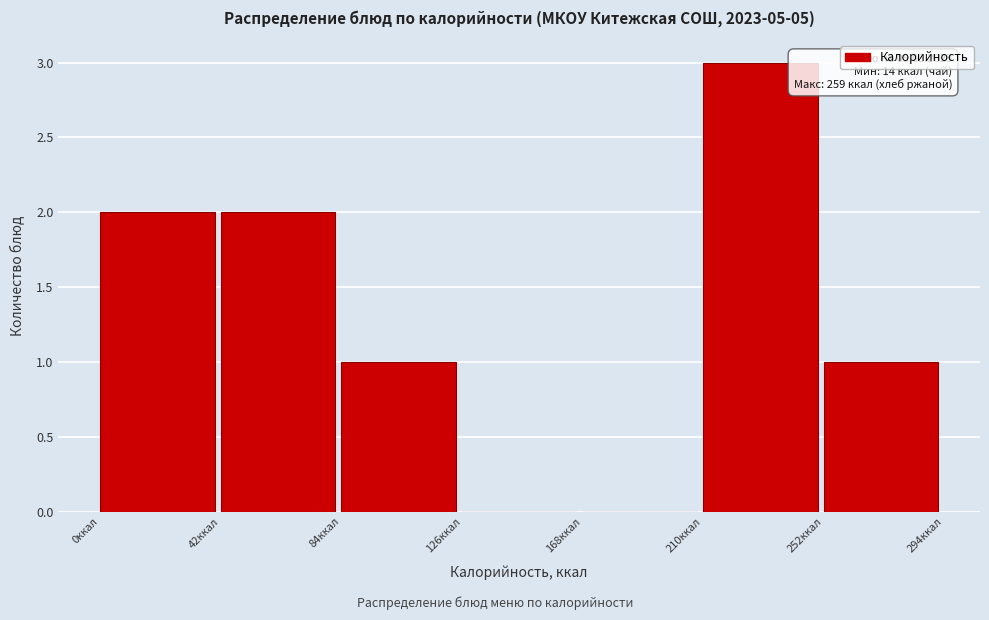

Which range on the x-axis has the tallest bar?

210 to 252